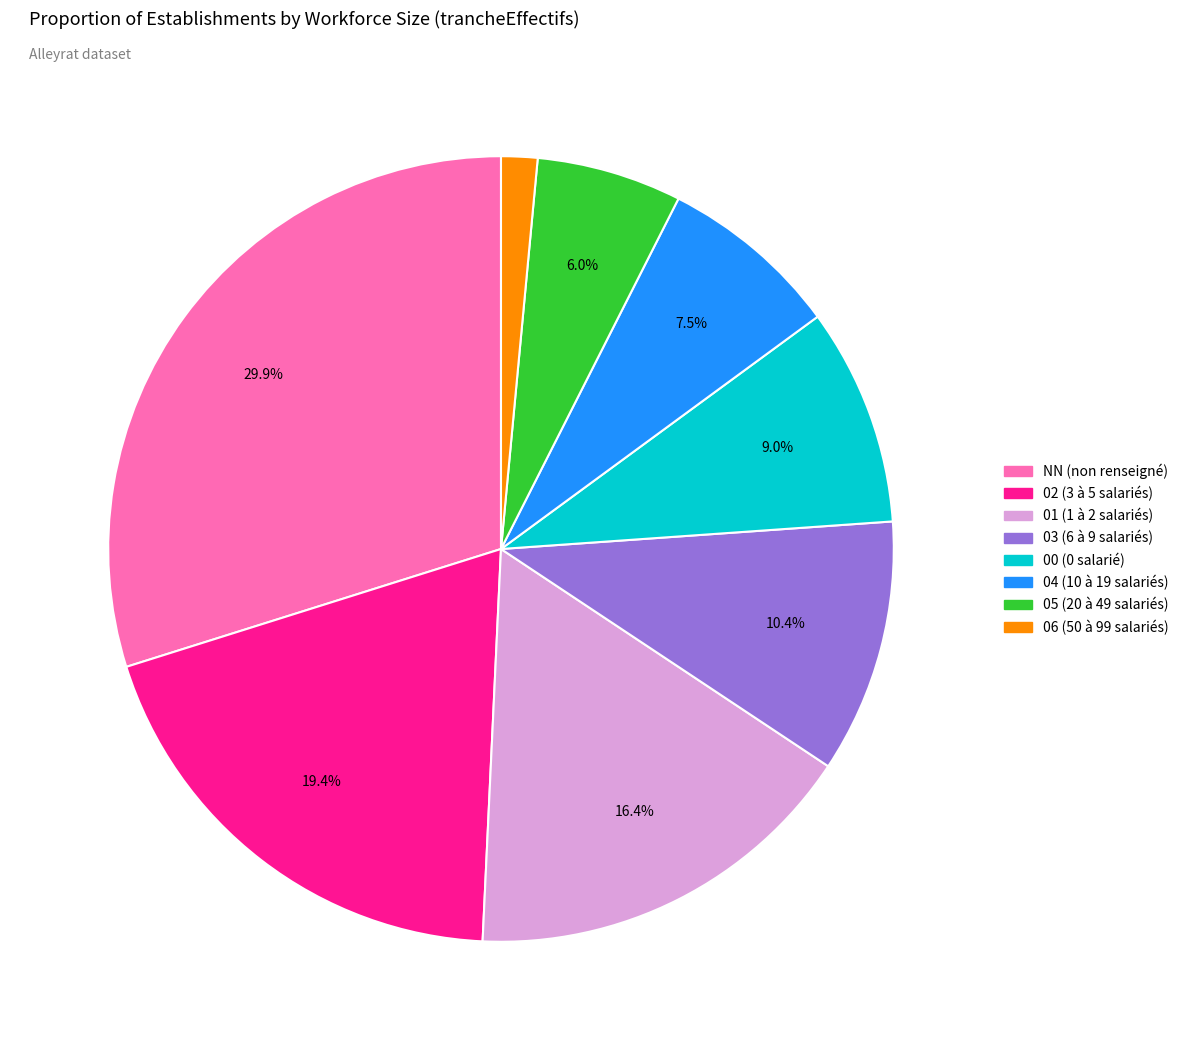

How many segments does this pie chart have?

8